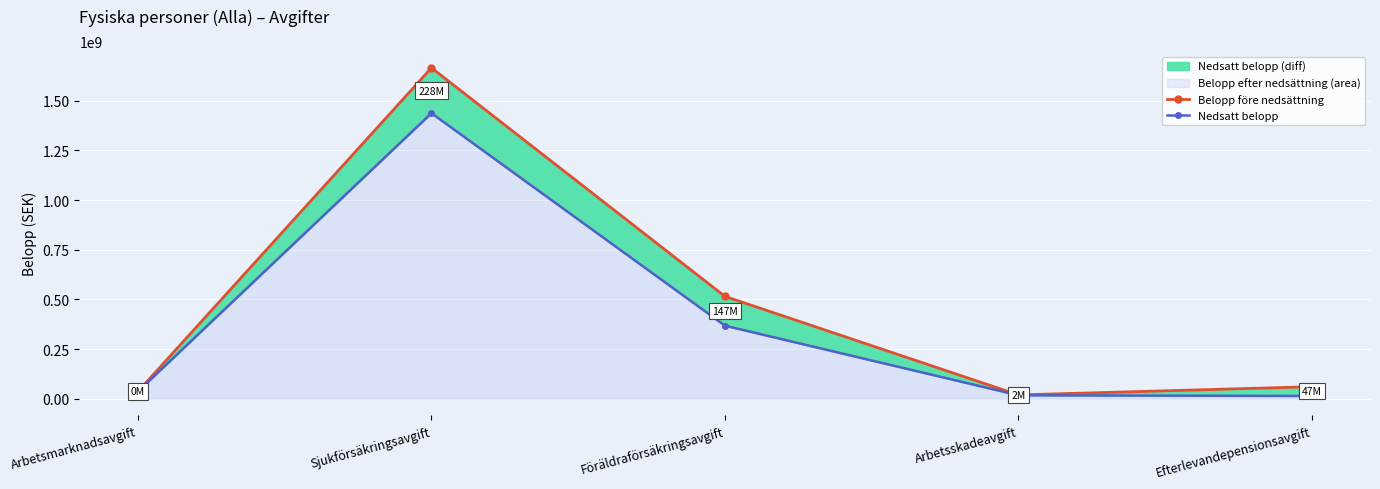

At Arbetsskadeavgift, list the series in order from largest to smallest.

Belopp före nedsättning, Nedsatt belopp